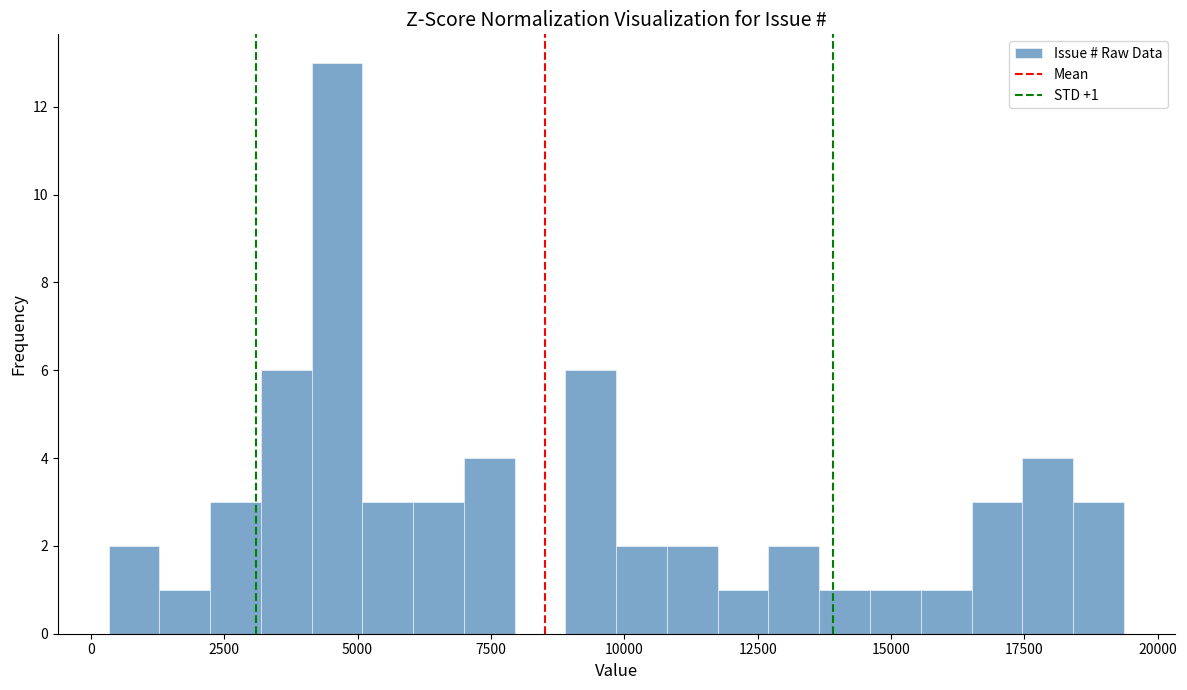

Read against the x-axis, roughly where is the centre of the tallest bar?

4500